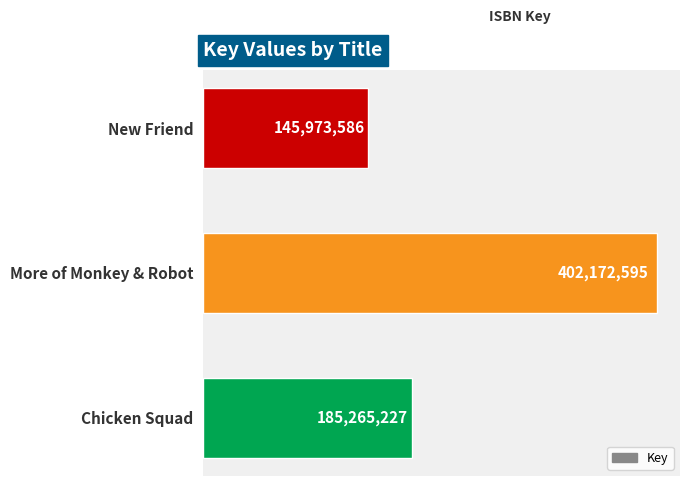

Read the value at More of Monkey & Robot, to the nearest 10.

402172600